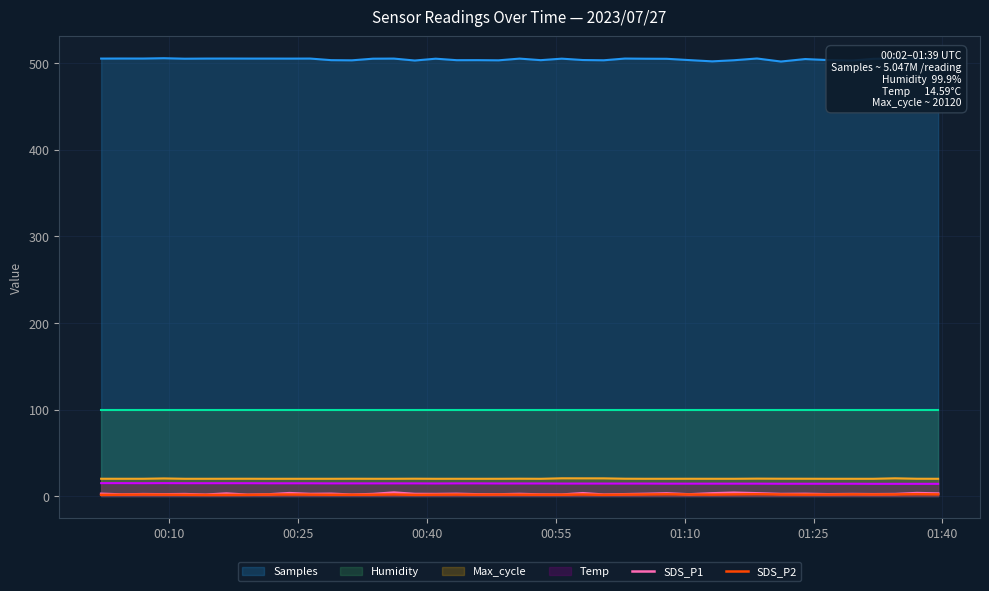

What is the maximum value for Samples?

505.9